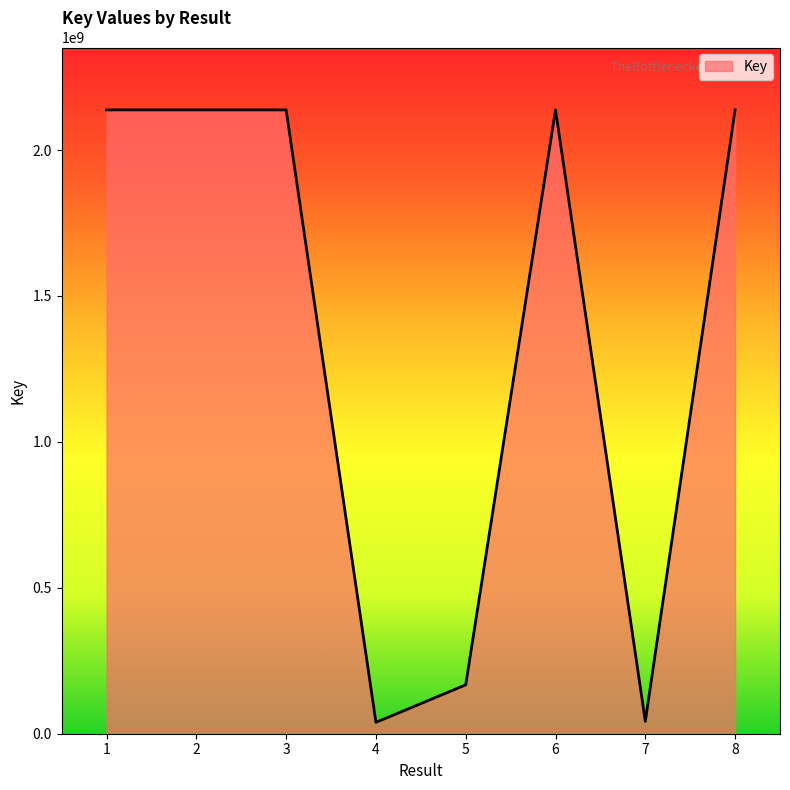

What is the difference between the maximum and minimum values?

2098717812